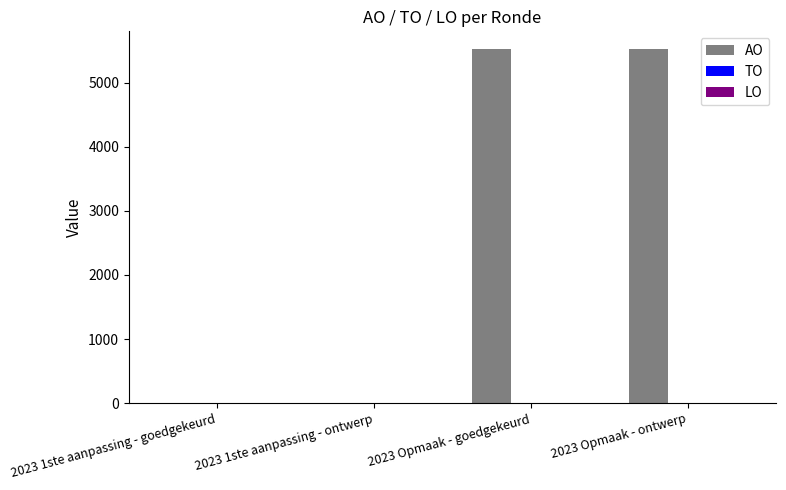

Is it true that the value at 2023 Opmaak - goedgekeurd is 5527?

True